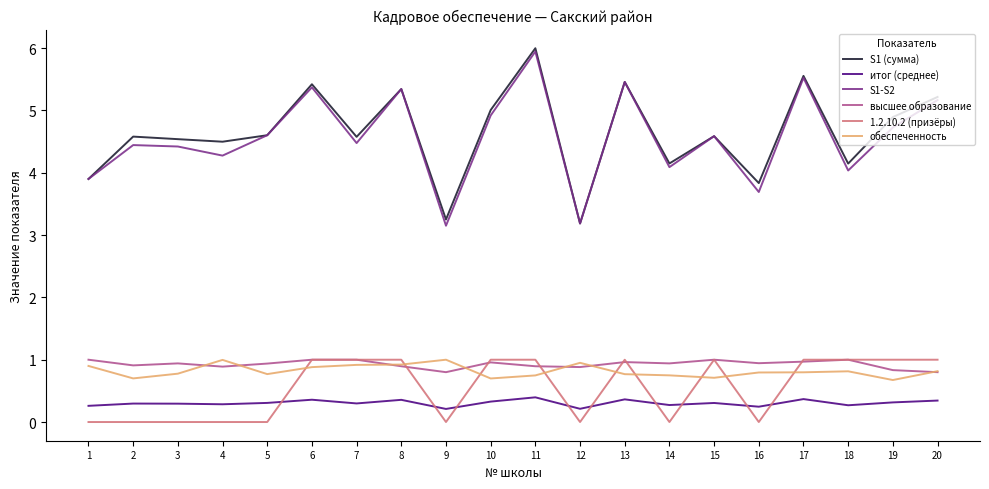

What is the total value across all series at 15?

12.2